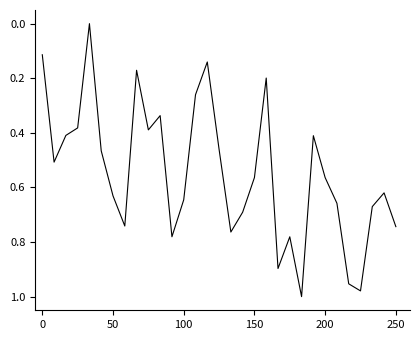

True or false: there are more than 1 points higher than both neighbors.

True